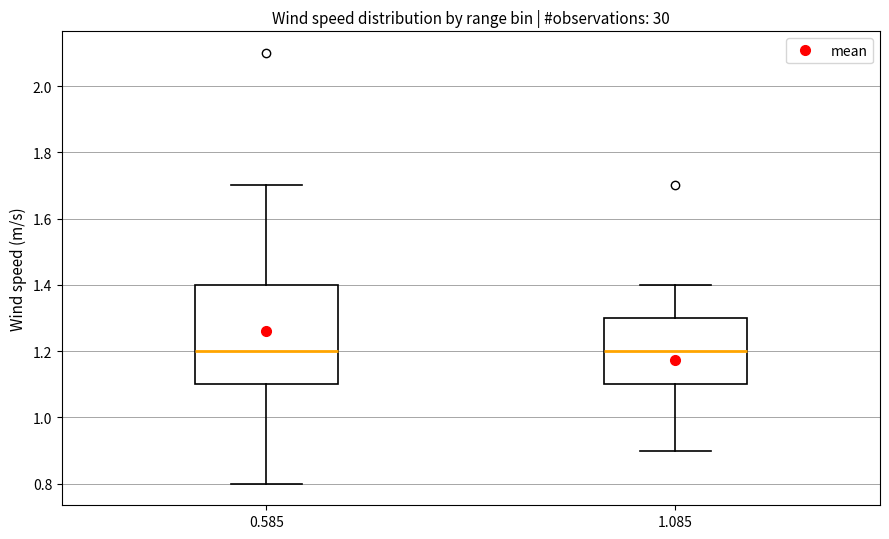

Reading left to right, transcribe this box plot: for each box, give where its median line is, the range the box spans, and where its two whiskers end, as read against the y-axis. The values are not printed on the chart, so give them approximately, as read against the axis.

0.585: median 1.2, box 1.1 to 1.4, whiskers 0.8 to 1.7
1.085: median 1.2, box 1.1 to 1.3, whiskers 0.9 to 1.4